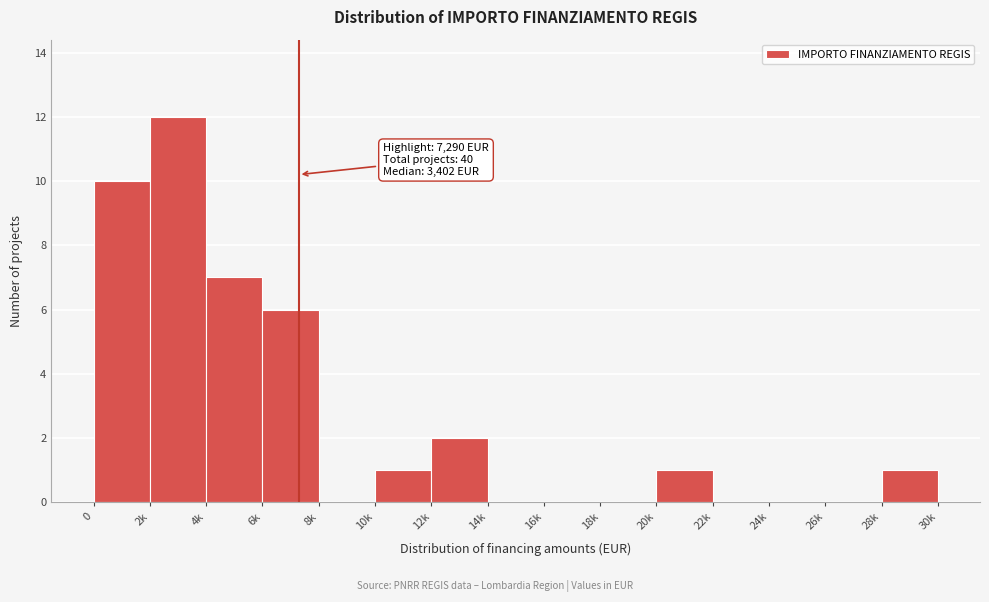

Reading right to left, transcribe all the data shown in this chart.

28k=1	26k=0	24k=0	22k=0	20k=1	18k=0	16k=0	14k=0	12k=2	10k=1	8k=0	6k=6	4k=7	2k=12	0=10